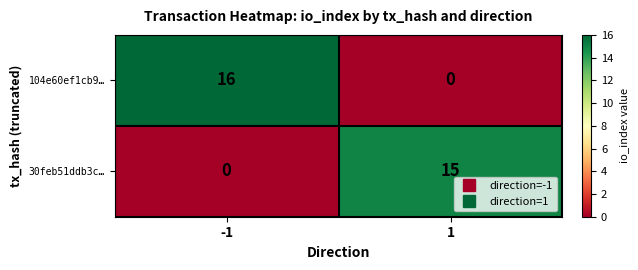

What is the sum of the 104e60ef1cb9… values at 1 and -1?

16